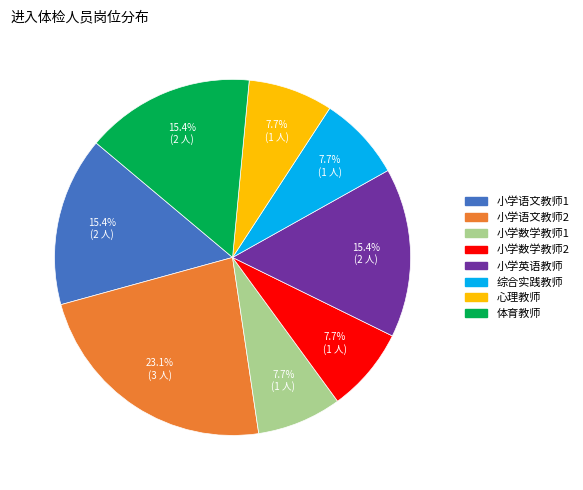

To the nearest percent, what portion does 小学语文教师1 represent?

15%